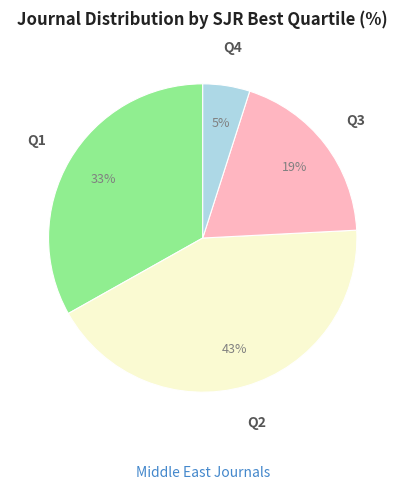

Count the number of slices in the pie.

4